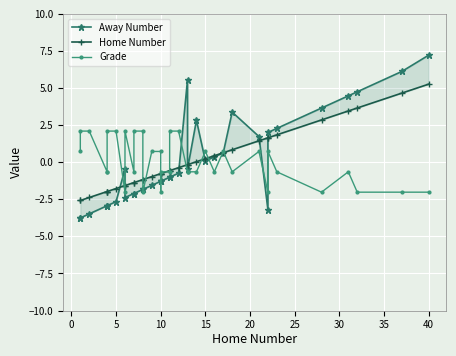

Rank the series at 0 from highest to lowest value.

Grade, Home Number, Away Number